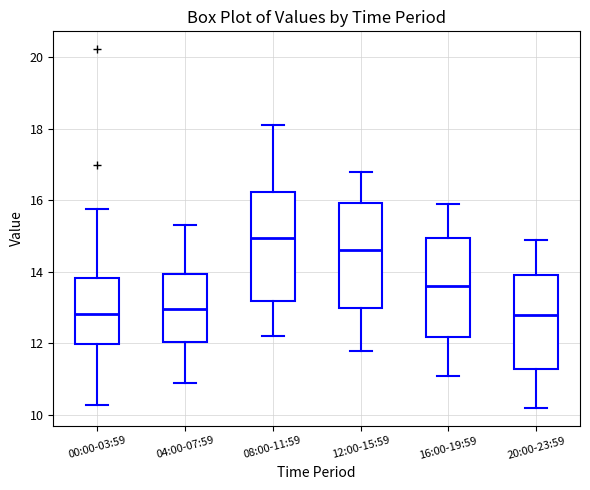

Reading left to right, transcribe this box plot: for each box, give where its median line is, the range the box spans, and where its two whiskers end, as read against the y-axis. The values are not printed on the chart, so give them approximately, as read against the axis.

00:00-03:59: median 12.8, box 12.0 to 13.8, whiskers 10.2 to 15.8
04:00-07:59: median 13.0, box 12.0 to 14.0, whiskers 11.0 to 15.4
08:00-11:59: median 15.0, box 13.2 to 16.2, whiskers 12.2 to 18.2
12:00-15:59: median 14.6, box 13.0 to 16.0, whiskers 11.8 to 16.8
16:00-19:59: median 13.6, box 12.2 to 15.0, whiskers 11.2 to 16.0
20:00-23:59: median 12.8, box 11.2 to 14.0, whiskers 10.2 to 15.0